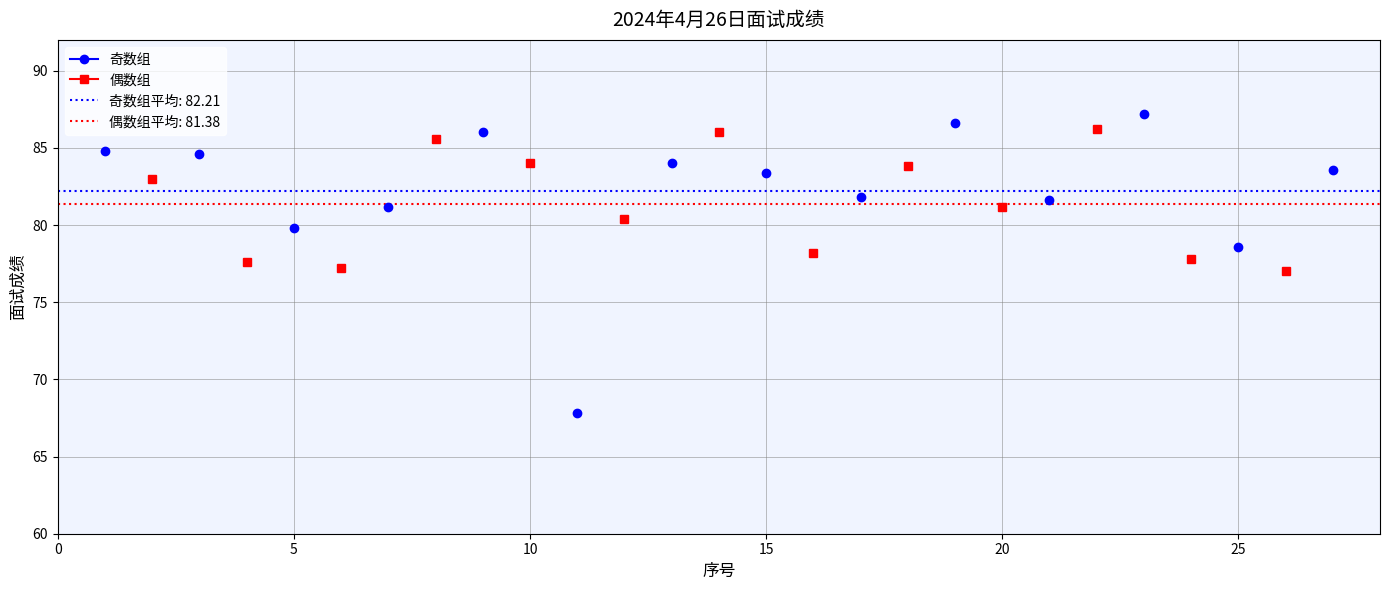

What is the maximum value shown in the chart?

87.2